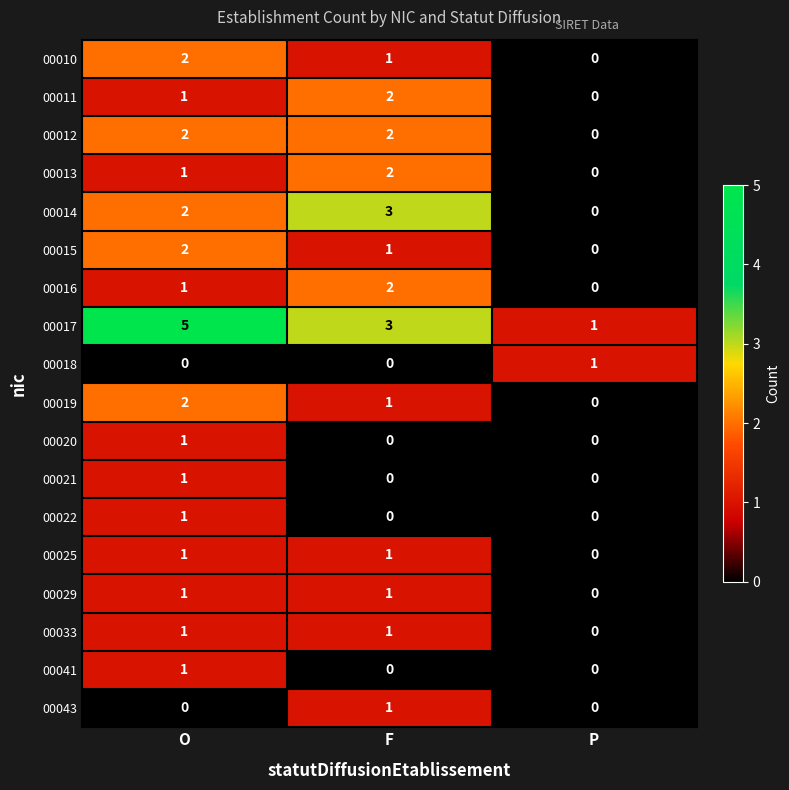

Count the 00033 values in the range 0 to 1.

3